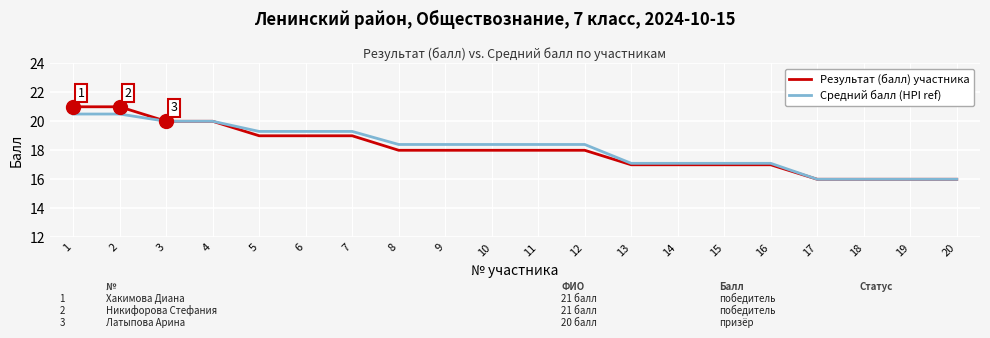

What is the difference between the maximum and second lowest values in the Результат (балл) участника series?

5.0